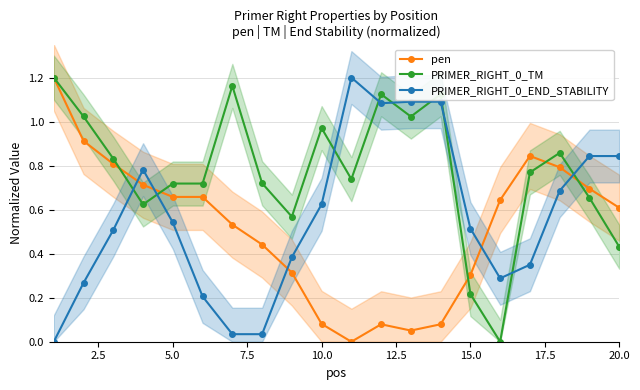

The value of PRIMER_RIGHT_0_END_STABILITY at 5.0 is 0.7. True or false?

False